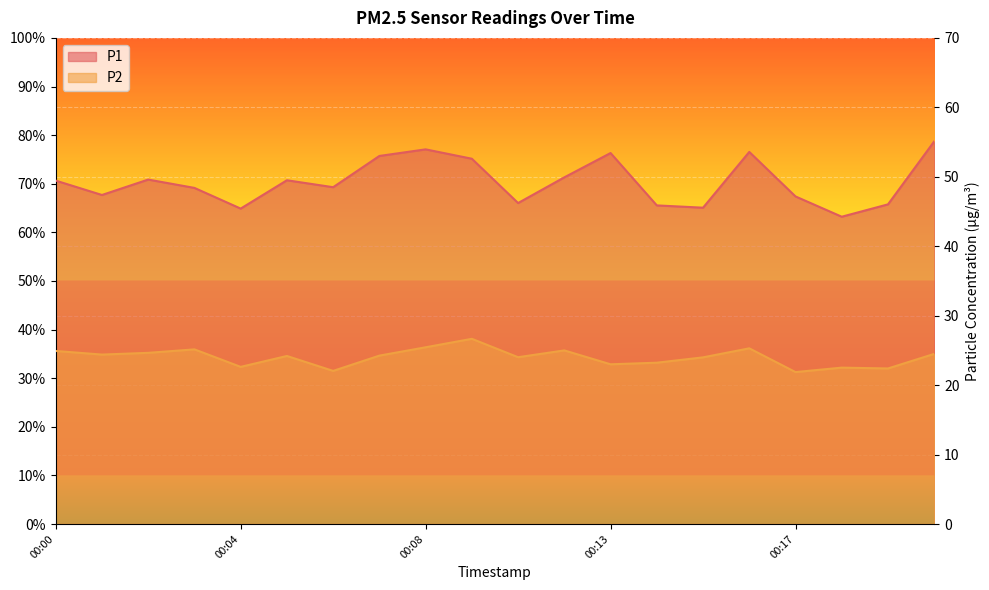

How many values in the P1 series are below 49?

10